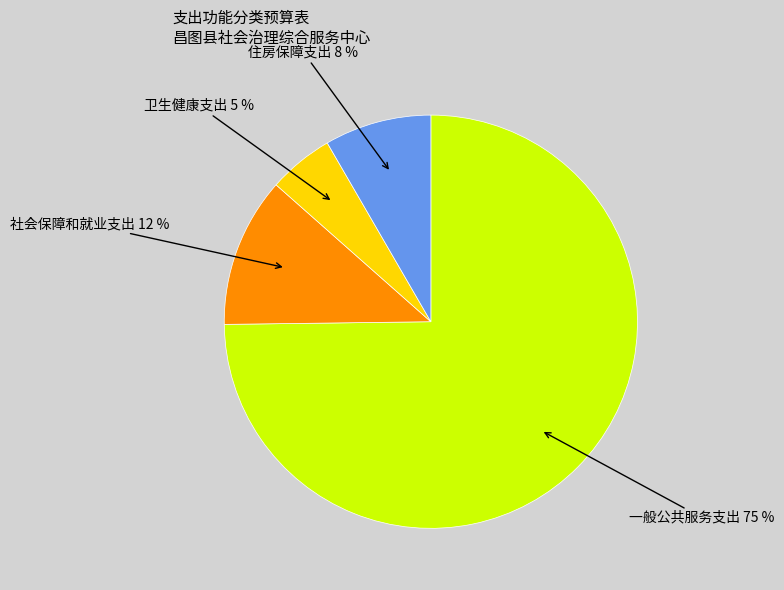

How many slices are in this pie chart?

4